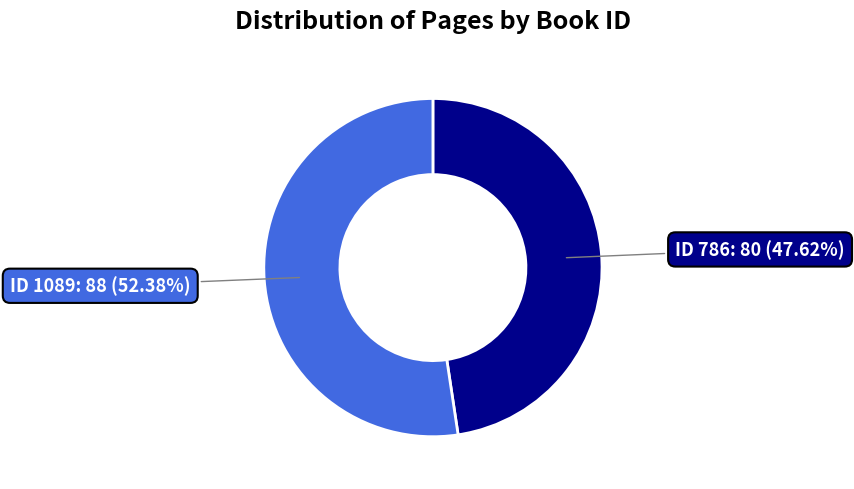

Is there a majority slice in this chart?

Yes